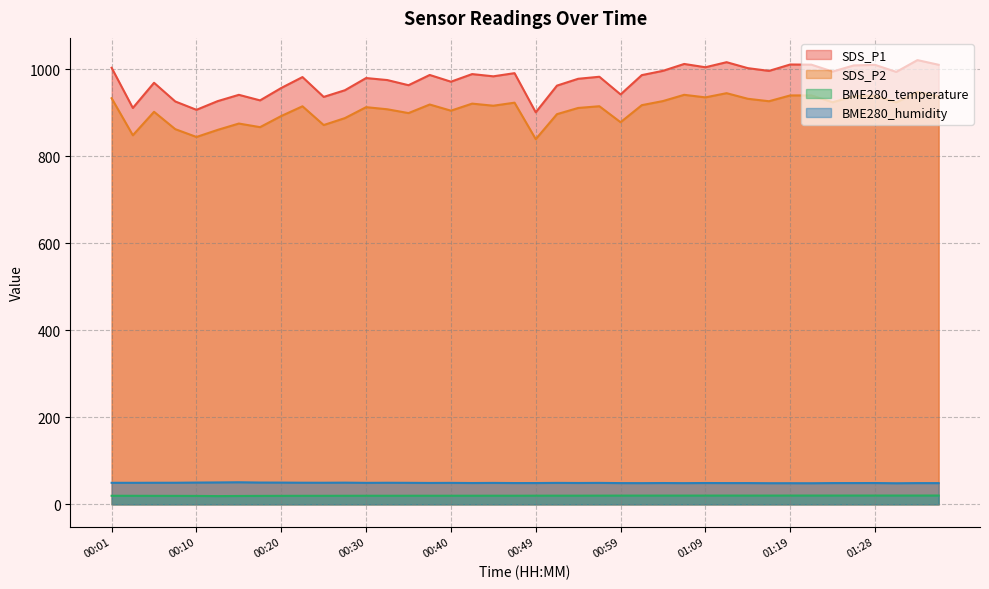

What is the difference between the BME280_humidity values at 00:15 and 00:03?

1.2